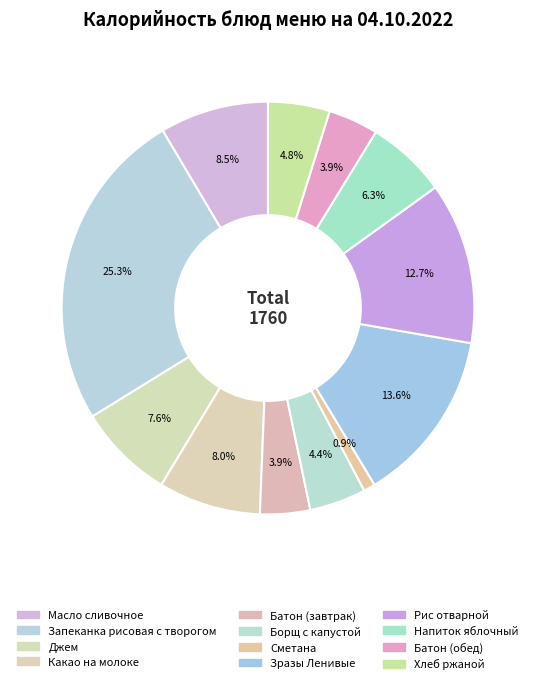

What percentage is the Рис отварной slice, to the nearest percent?

13%